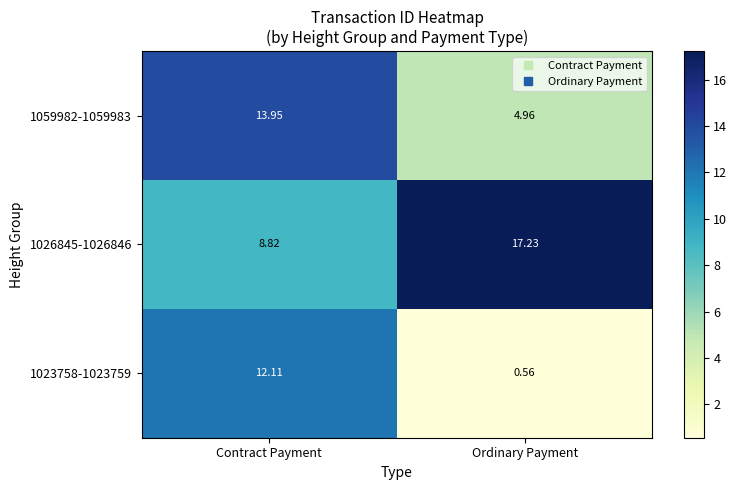

Which category has the highest value across all series?

Ordinary Payment